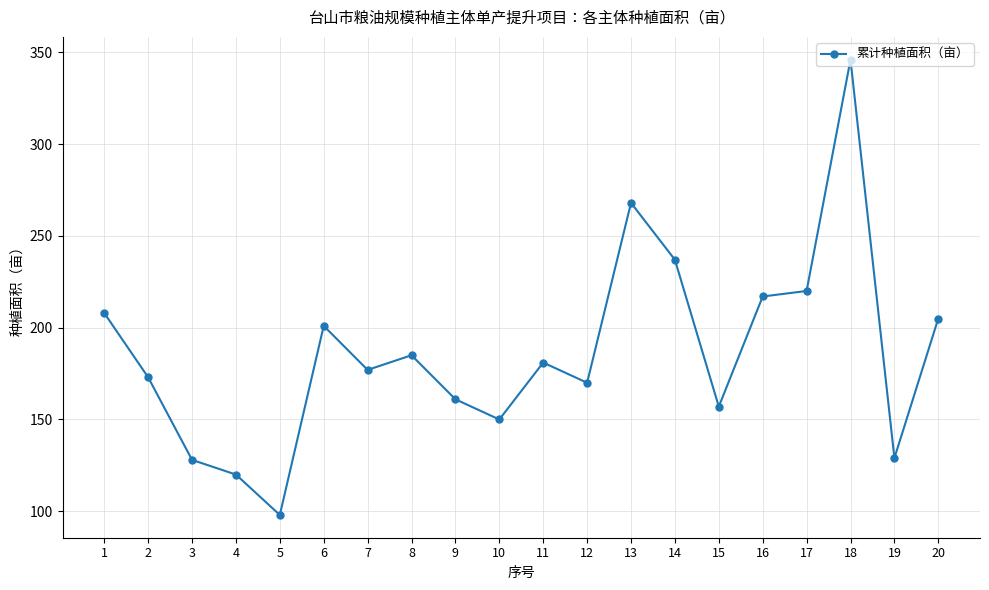

At which category does the chart reach its peak across all series?

18